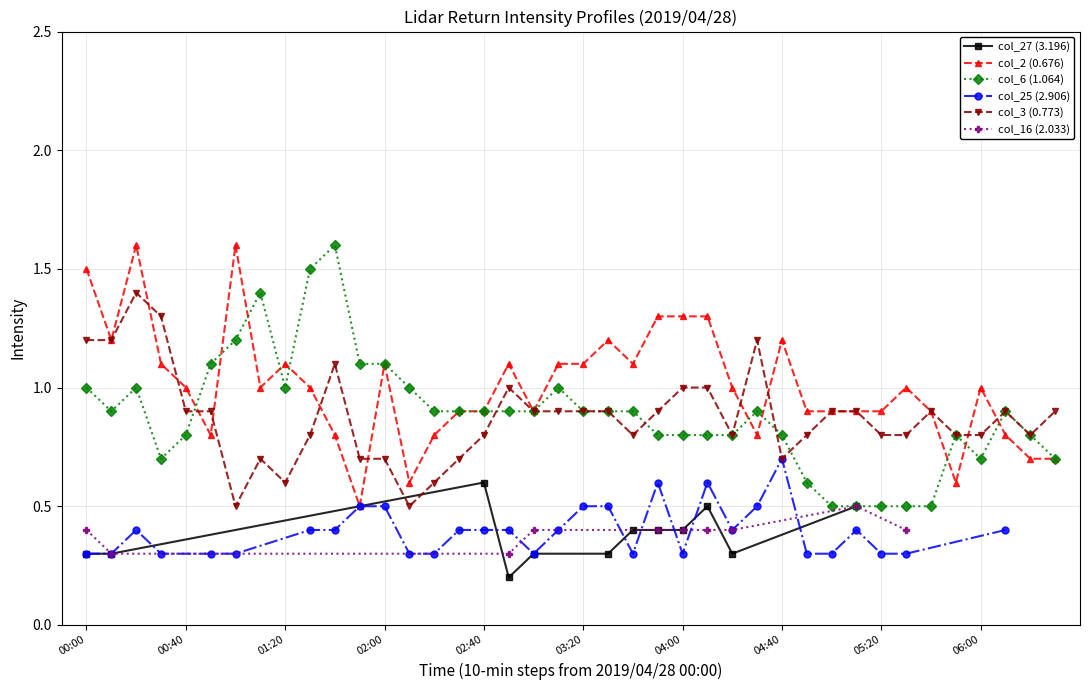

Read the col_3 (0.773) value at 26.

0.8